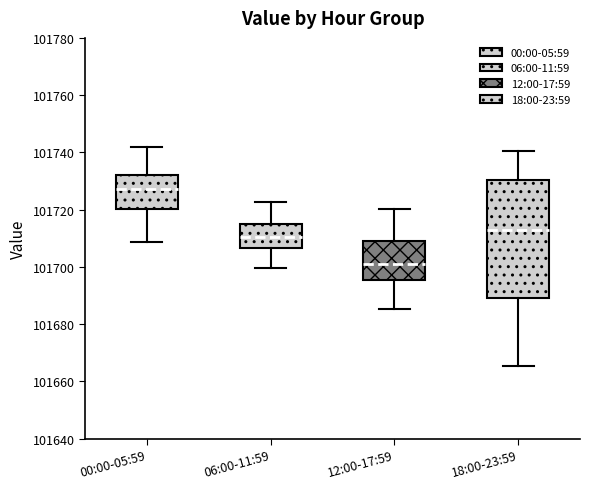

Which box has the lowest median line?

12:00-17:59